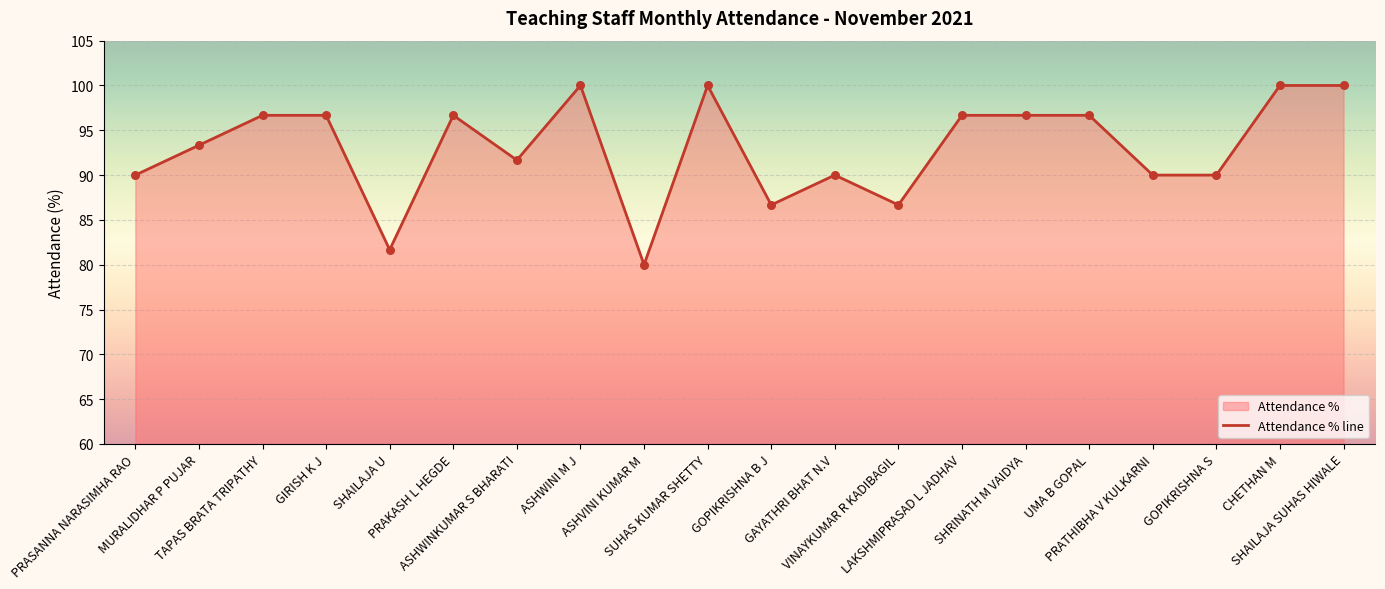

What is the ratio of the value at MURALIDHAR P PUJAR to the value at LAKSHMIPRASAD L JADHAV?

1.0